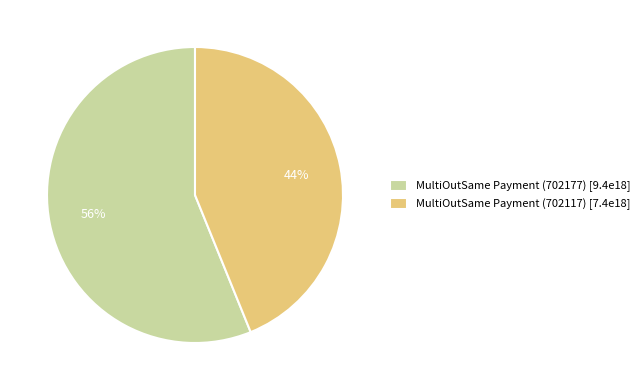

Approximately how many times larger is the value at MultiOutSame Payment (702177) compared to MultiOutSame Payment (702117)?

1.3